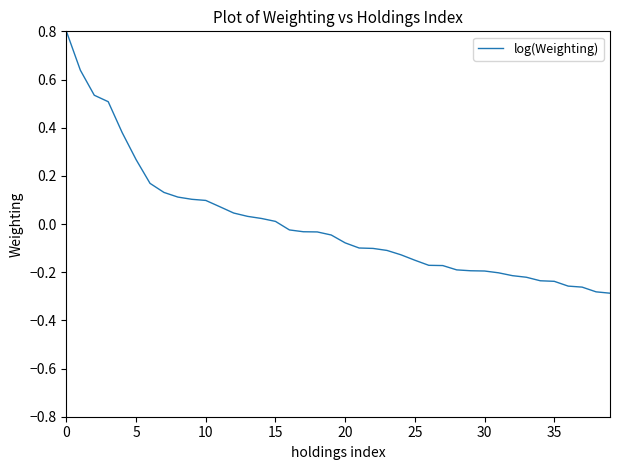

What is the maximum value shown in the chart?

0.8